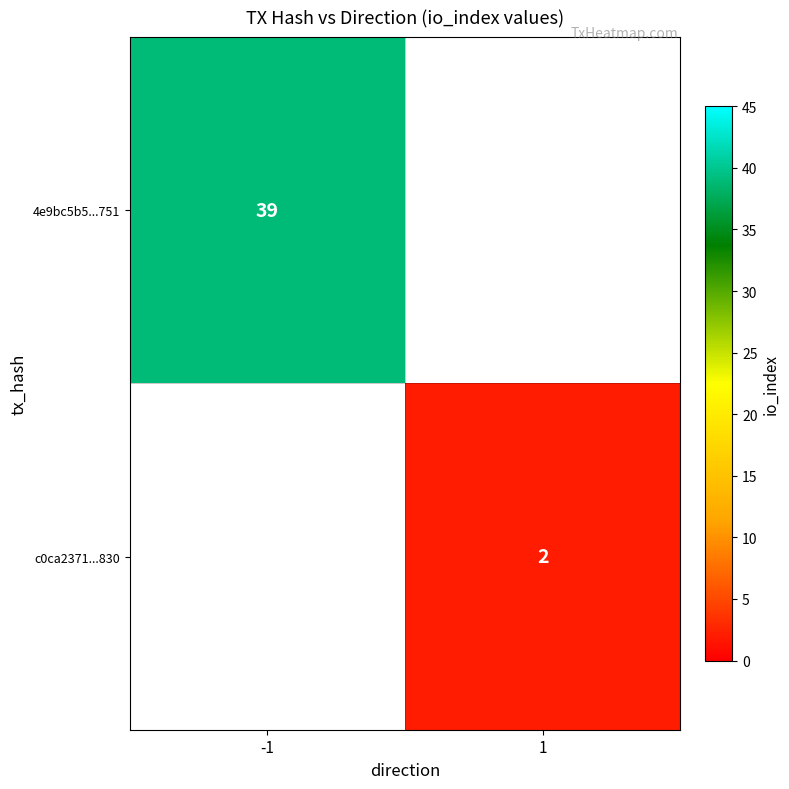

Is the value of 4e9bc5b5...751 at -1 greater than the value of c0ca2371...830 at 1?

Yes